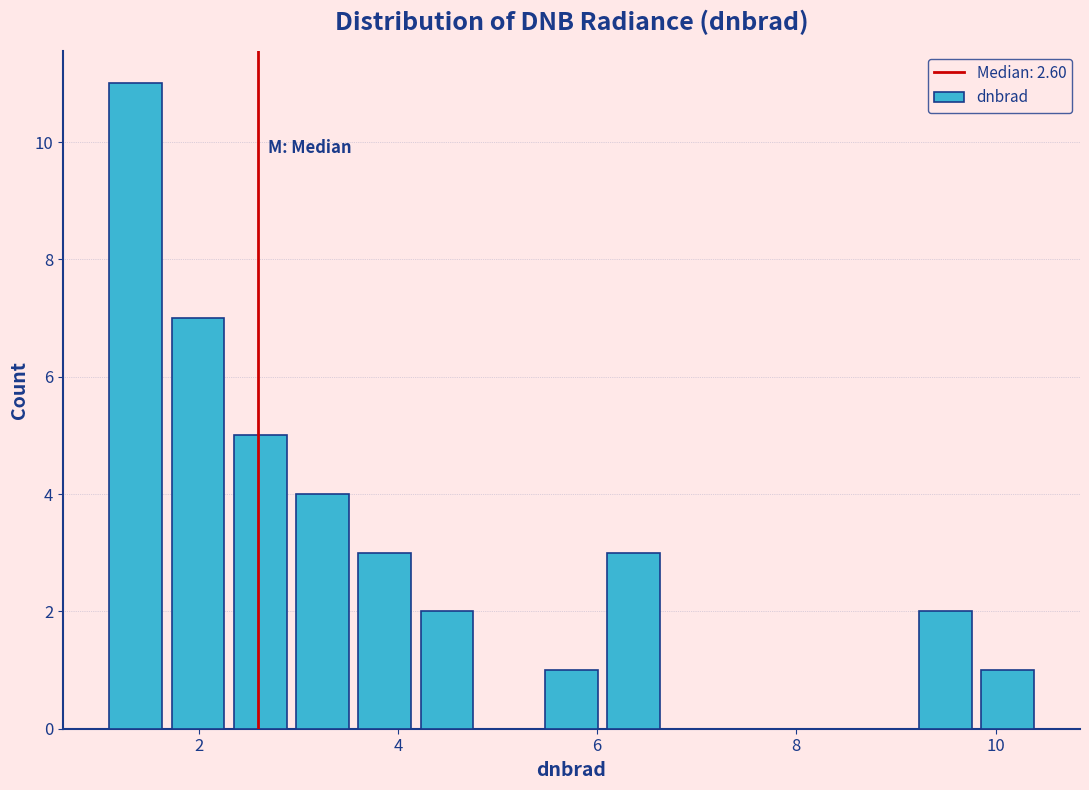

Around what value on the x-axis is the tallest bar? Give the approximate position of its centre, as read against the axis.

1.4